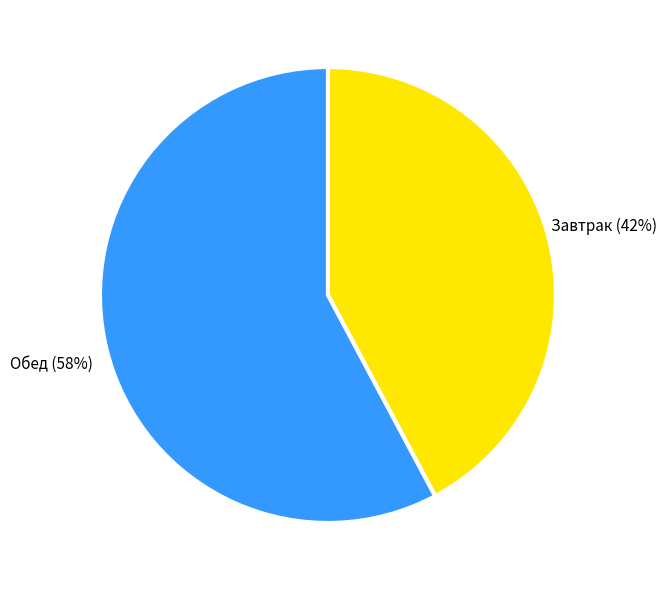

Do Обед and Завтрак together represent more than half of the pie?

Yes